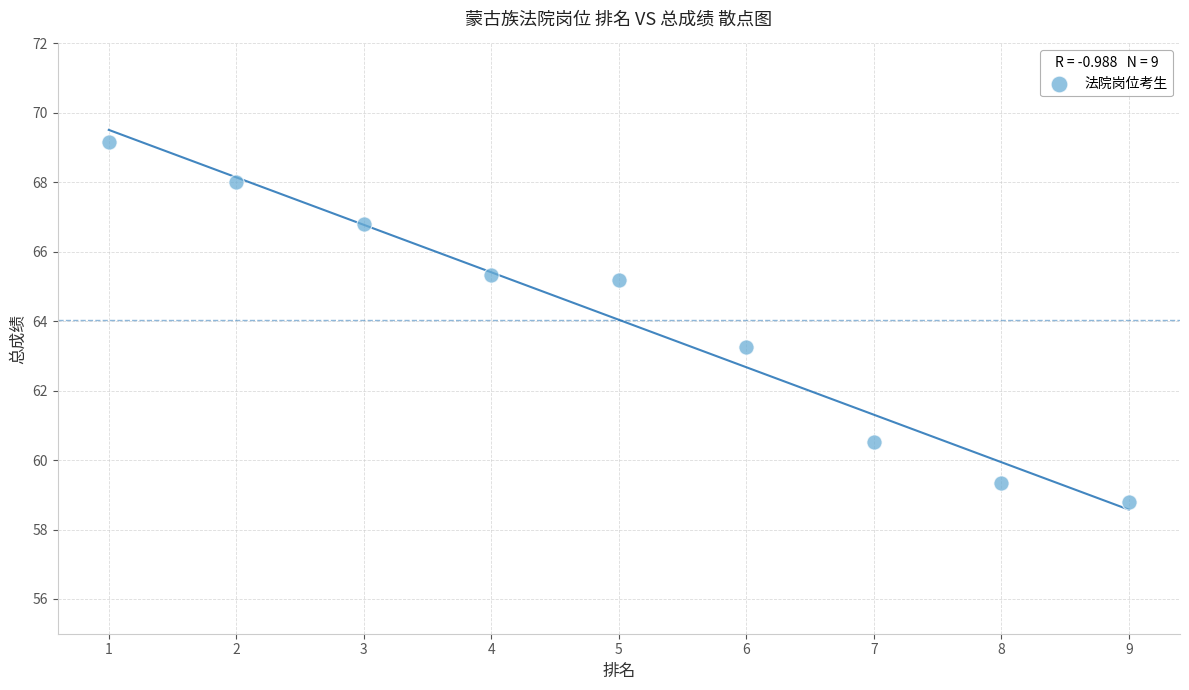

What Y value in the scatter plot is closest to 63?

63.3